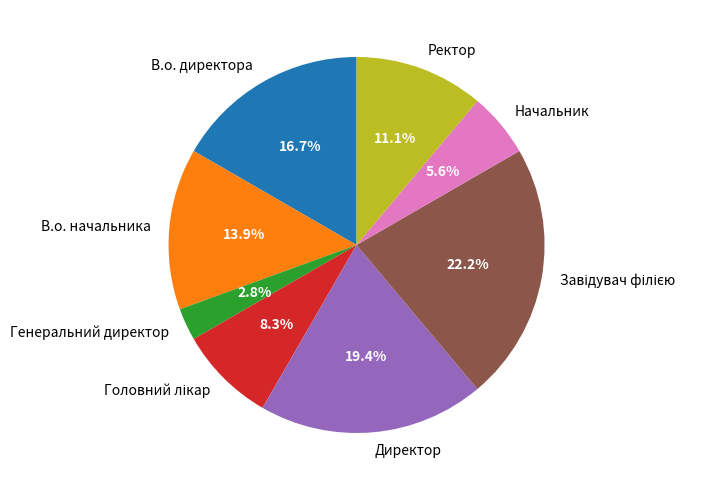

Do Директор and Генеральний директор together represent more than half of the pie?

No